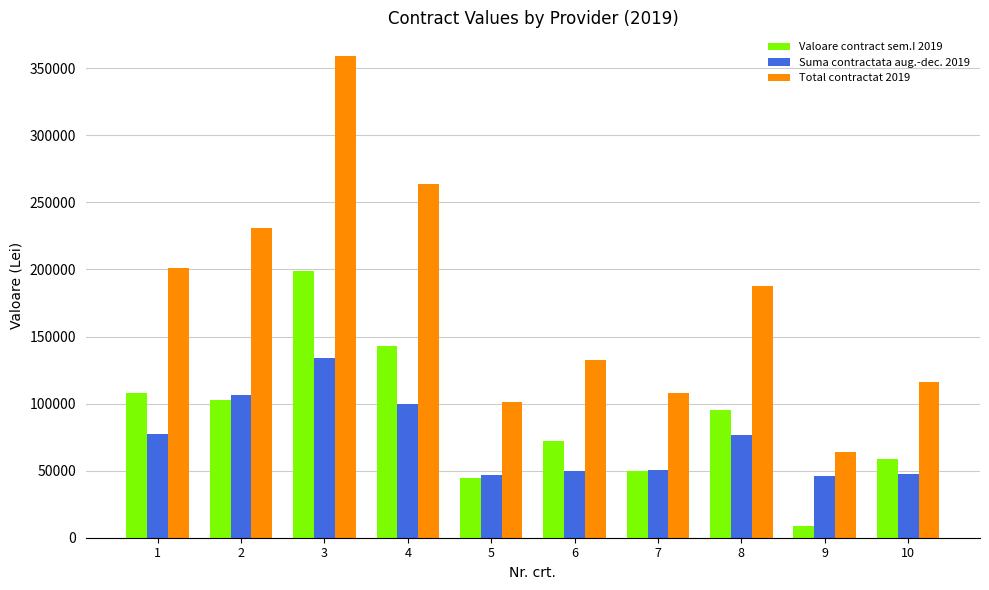

Which series changed the most between 4 and 7?

Total contractat 2019